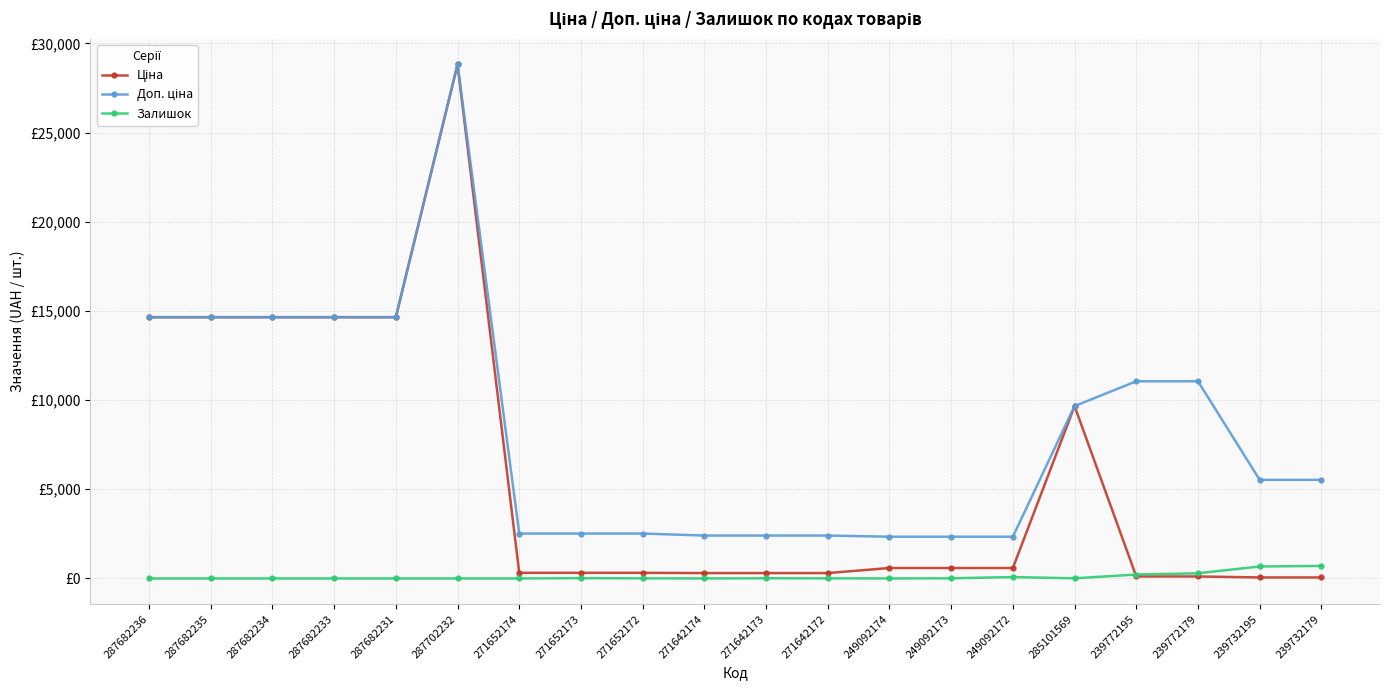

In Доп. ціна, how many points are higher than both neighbors (excluding endpoints)?

1